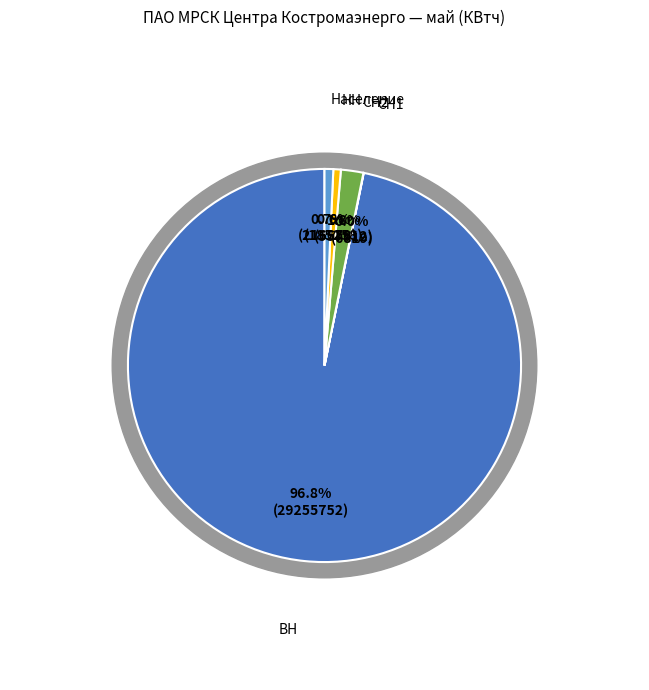

The Население slice represents 1% of the pie. True or false?

True